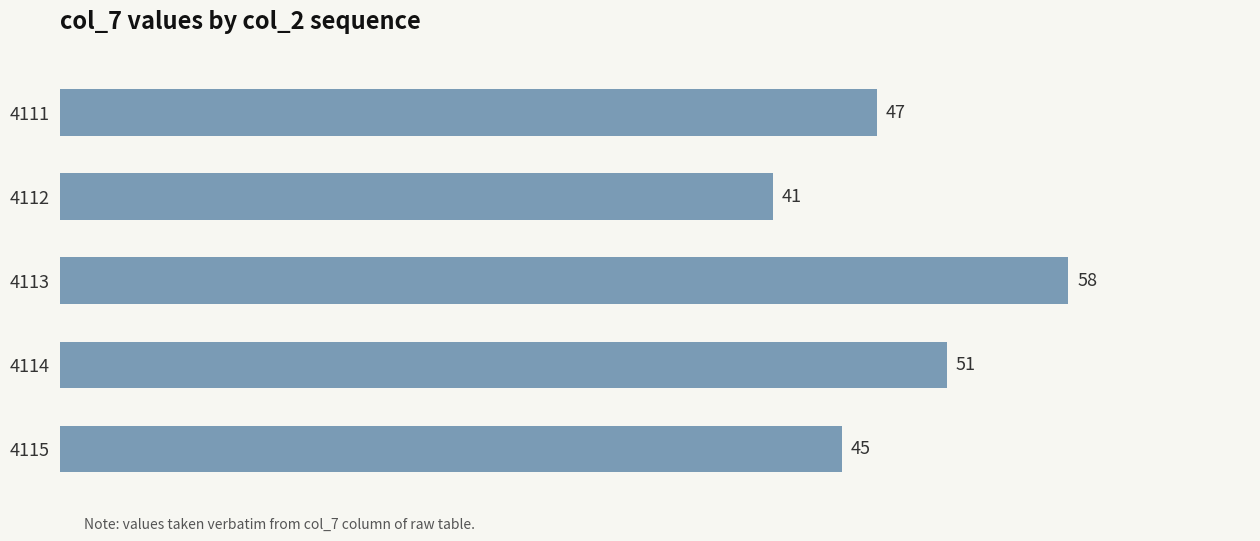

Is it true that the value at 4114 is 36?

False